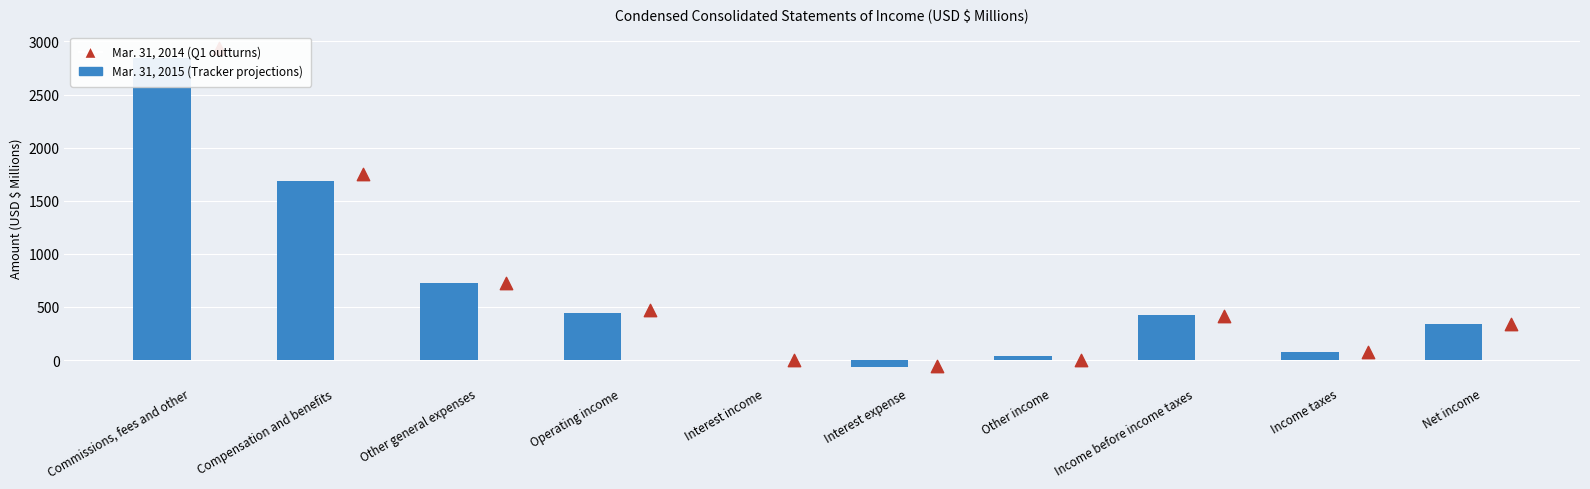

What is the total value across all series at Interest income?

5